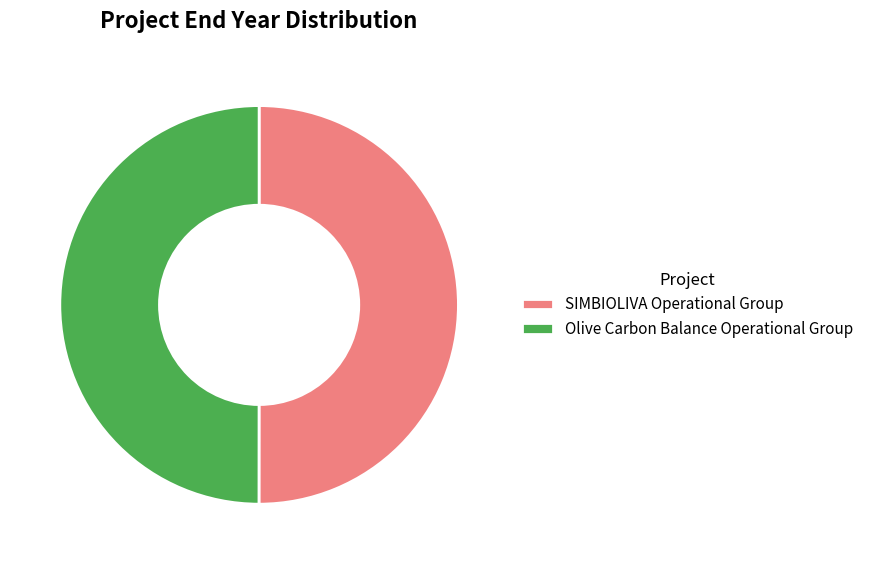

What is the ratio of the value at SIMBIOLIVA Operational Group to the value at Olive Carbon Balance Operational Group?

1.0